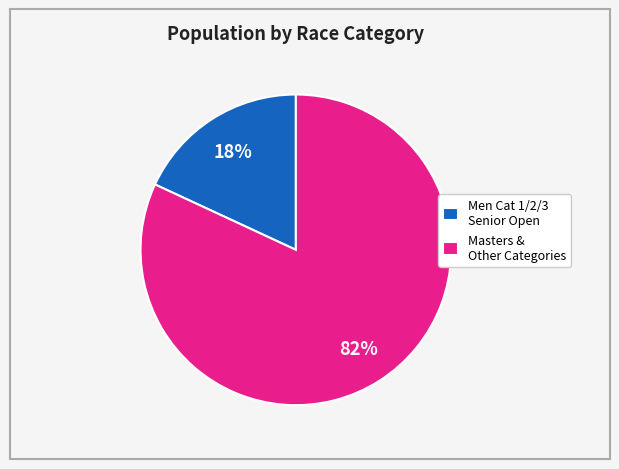

What percentage is the Men Cat 1/2/3 Senior Open slice, to the nearest percent?

18%